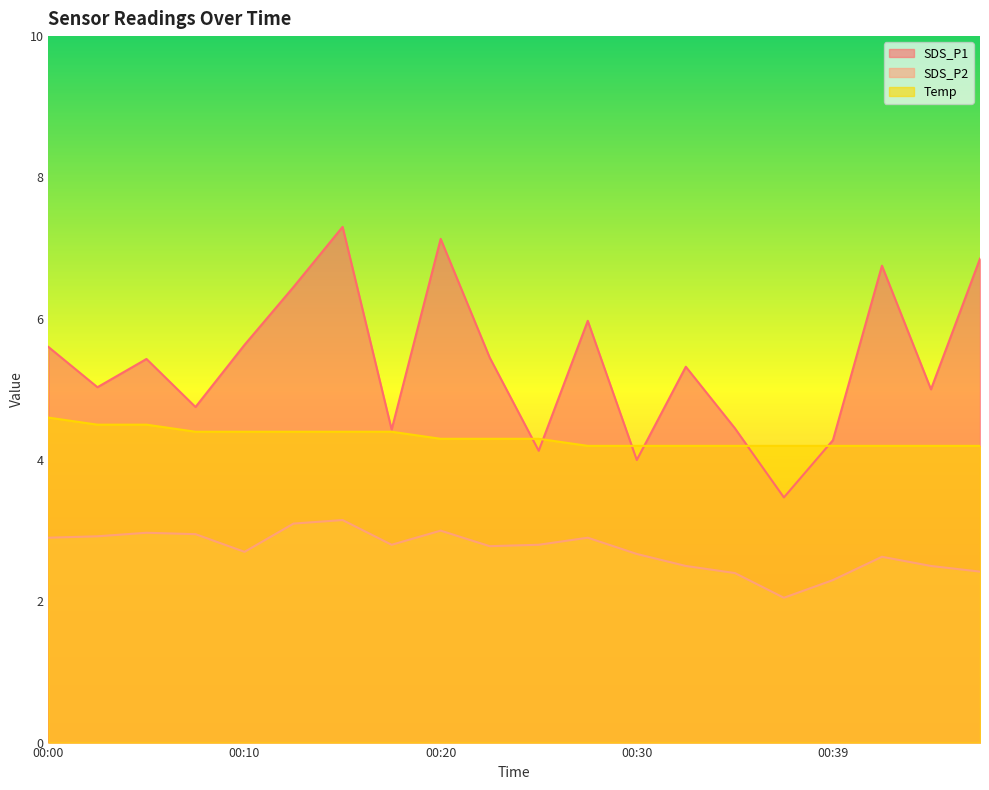

In SDS_P2, how many points are lower than both neighbors (excluding endpoints)?

4